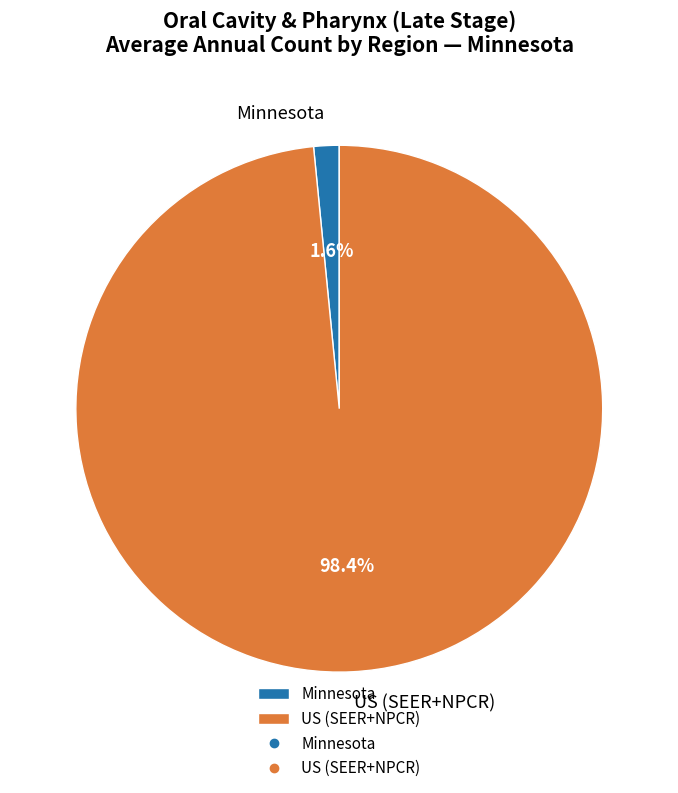

To the nearest percent, what is the combined percentage of Minnesota and US (SEER+NPCR)?

100%